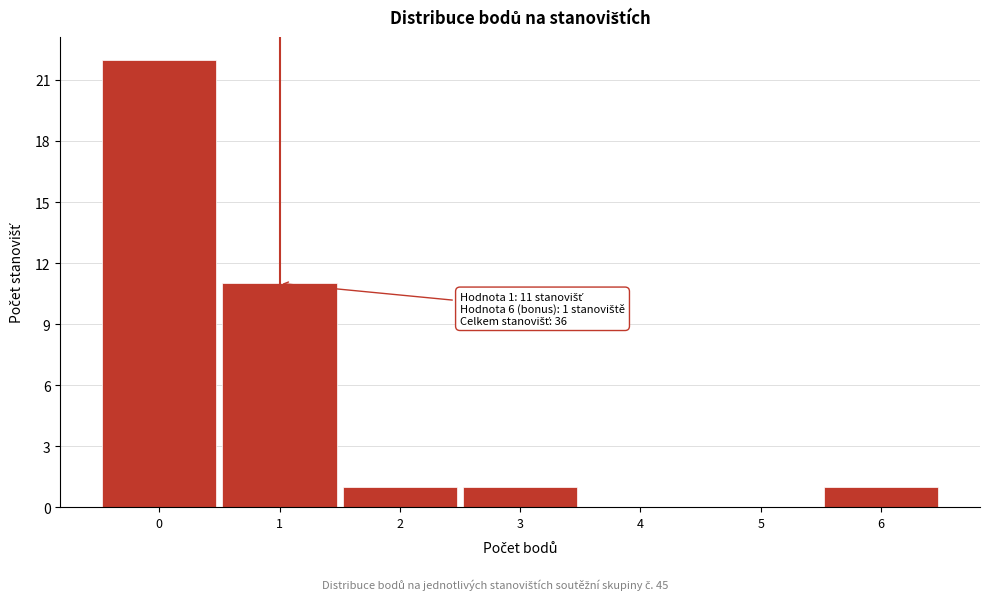

Which range on the x-axis has the tallest bar?

-0.5 to 0.5